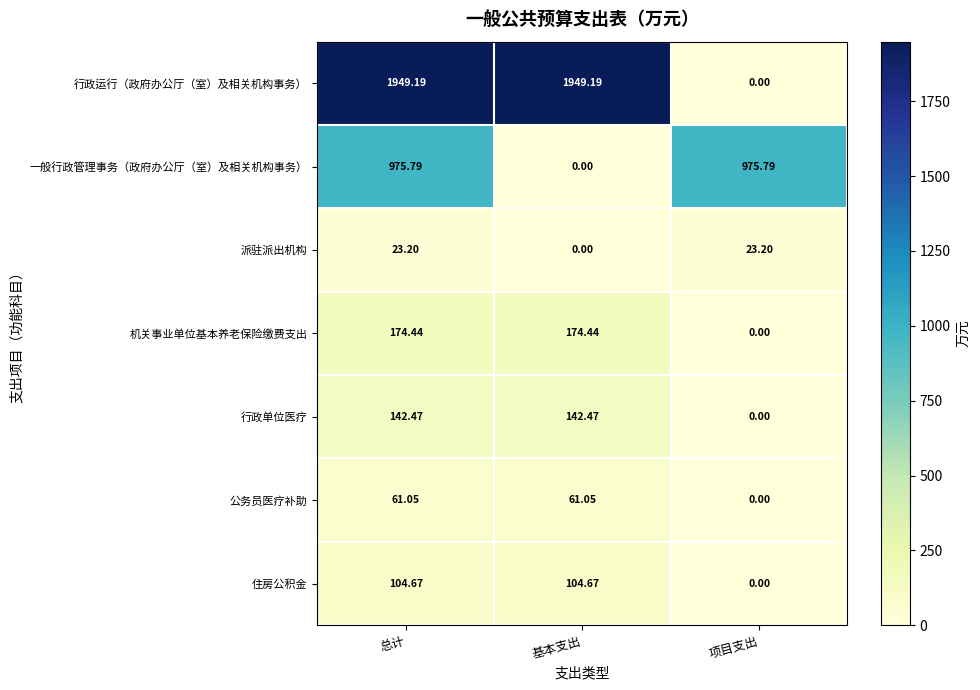

At 总计, list the series in order from smallest to largest.

派驻派出机构, 公务员医疗补助, 住房公积金, 行政单位医疗, 机关事业单位基本养老保险缴费支出, 一般行政管理事务（政府办公厅（室）及相关机构事务）, 行政运行（政府办公厅（室）及相关机构事务）